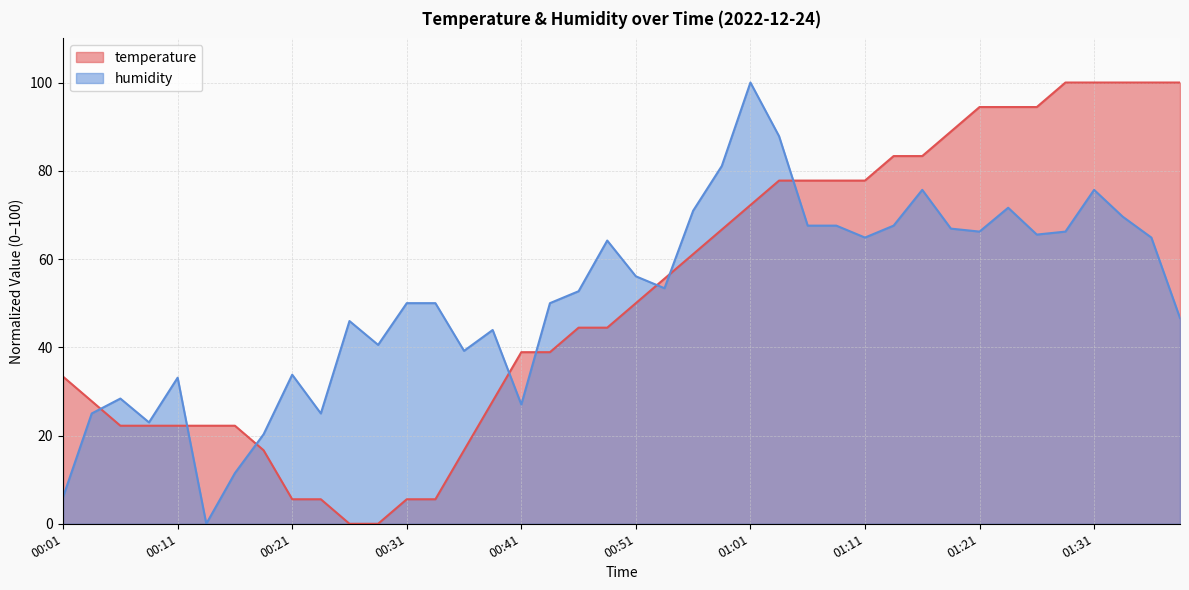

True or false: humidity has more than 0 points higher than both neighbors.

True